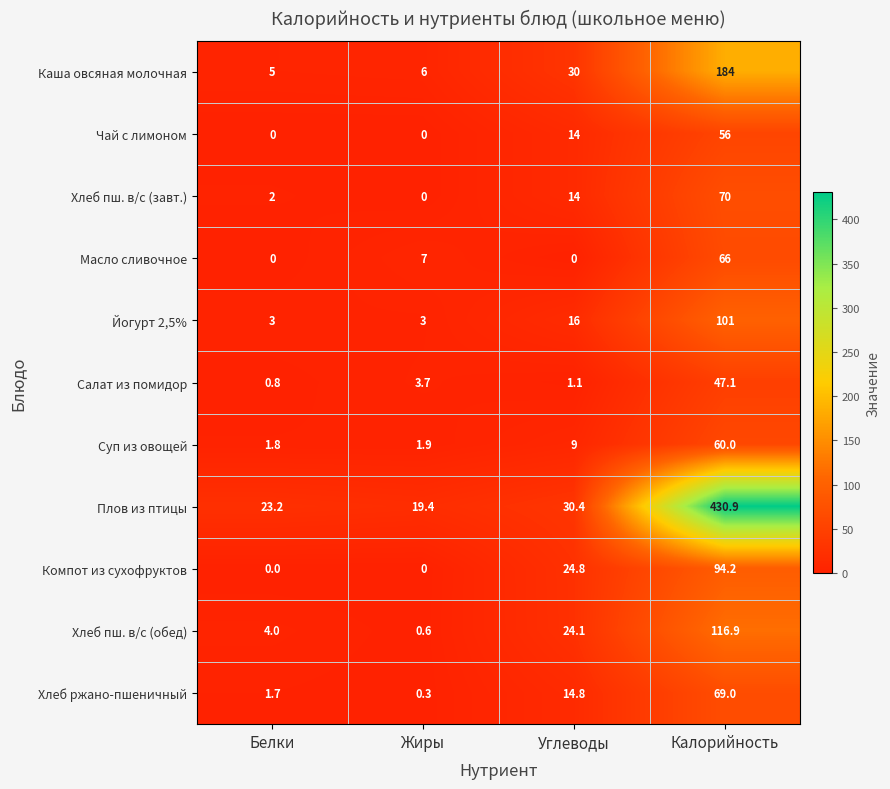

Which series has the largest total across all categories?

Плов из птицы